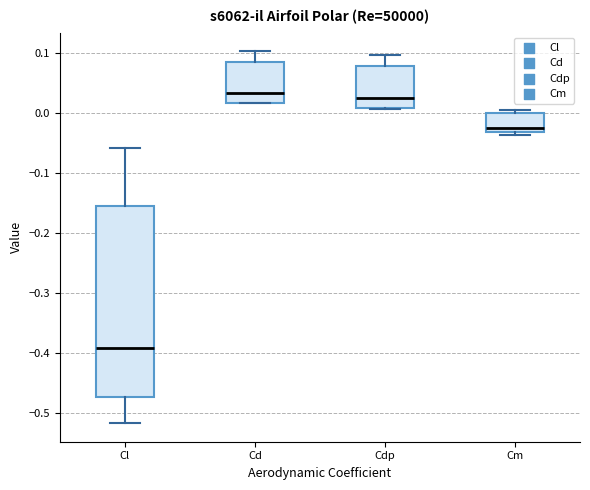

Which box has the lowest median line?

Cl